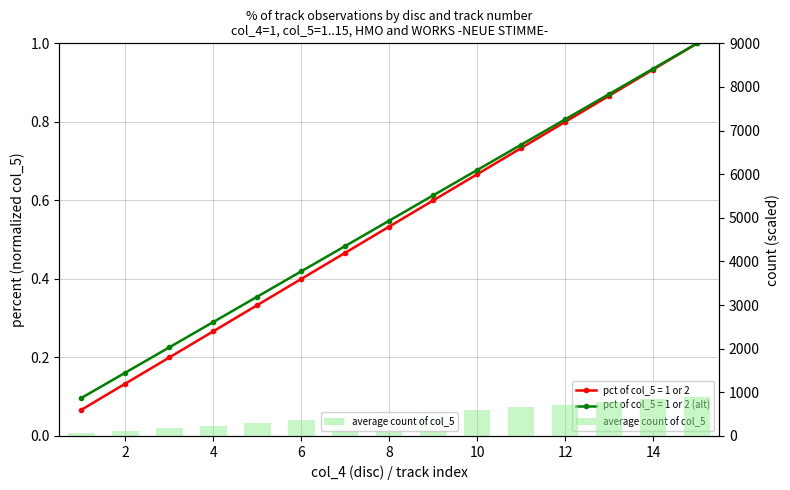

How many bars are there in total?

15